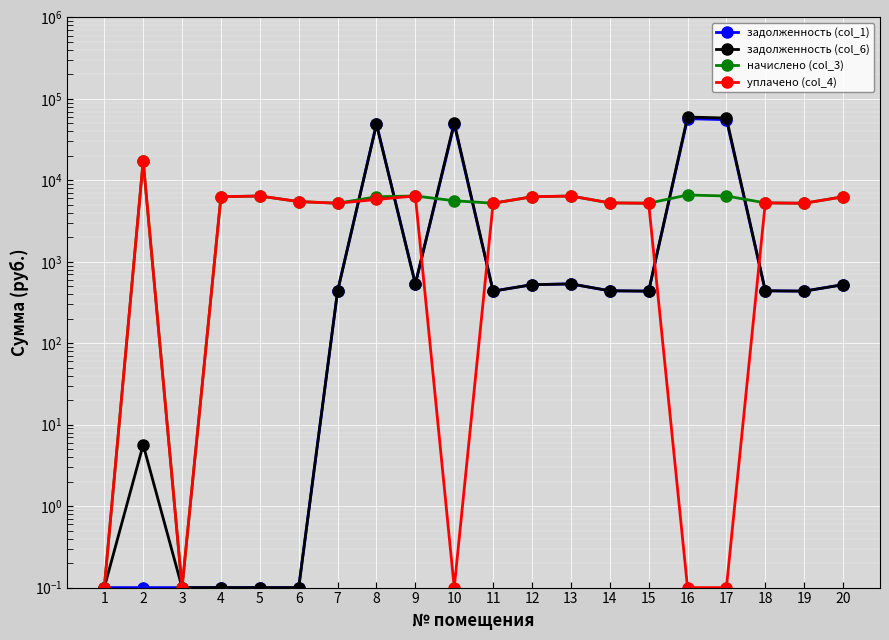

What is the total value across all series at 6?

10974.5